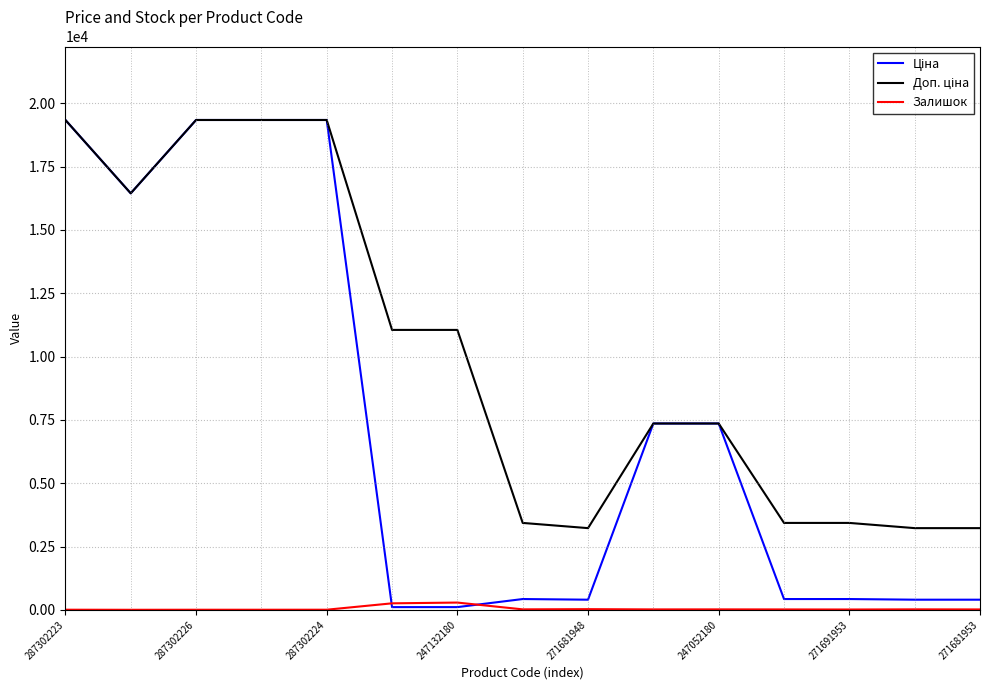

What is the greatest value displayed?

19343.1